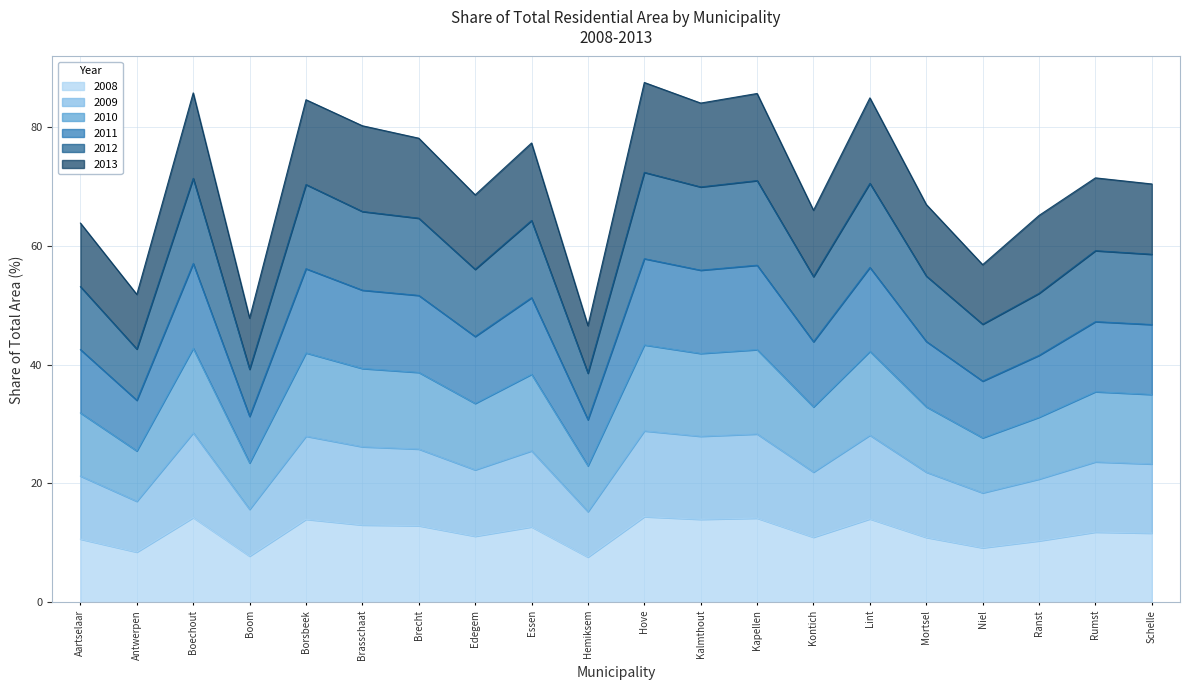

The 2012 series shows 16.0 at Essen. True or false?

False